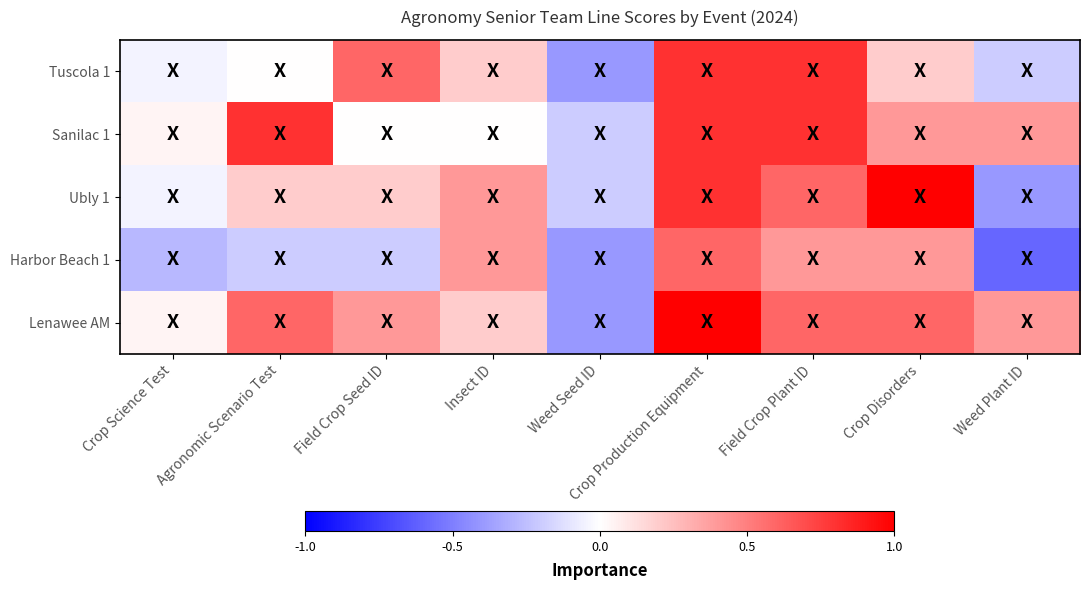

Which label corresponds to the largest value in the chart?

Crop Disorders